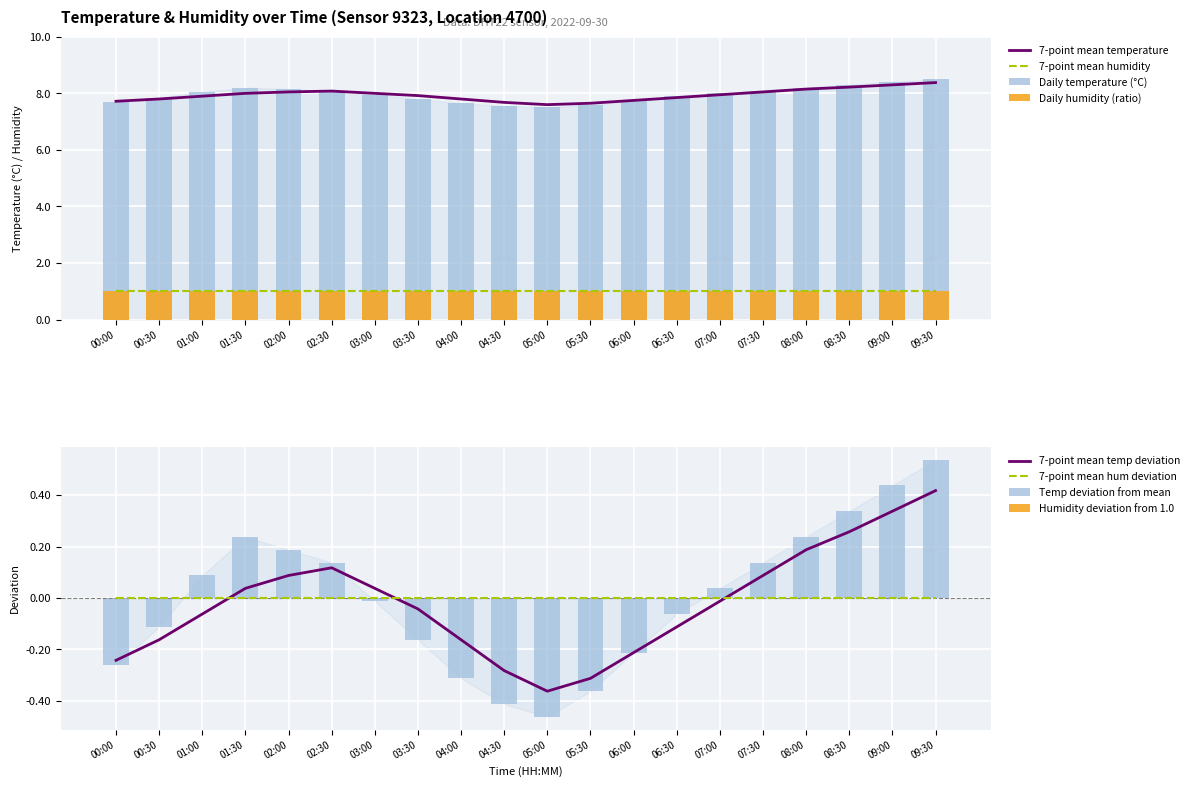

What is the maximum value shown in the chart?

8.5